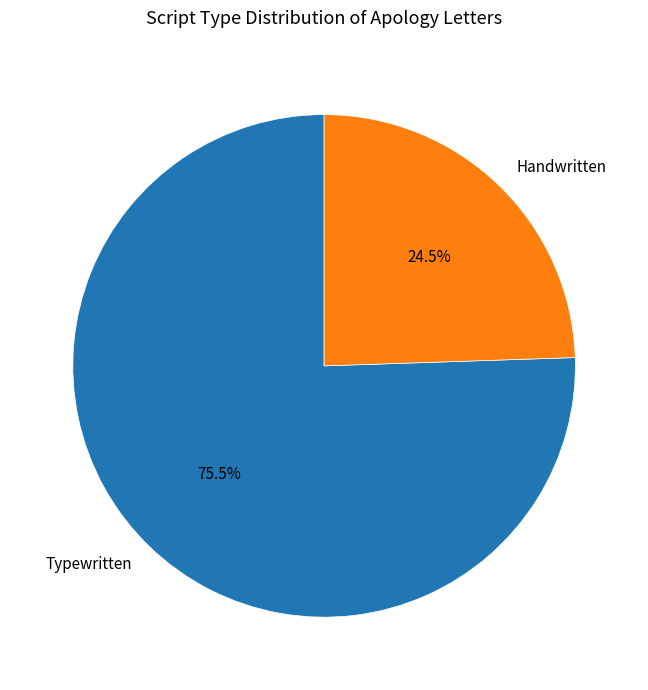

Between Typewritten and Handwritten, which is larger?

Typewritten